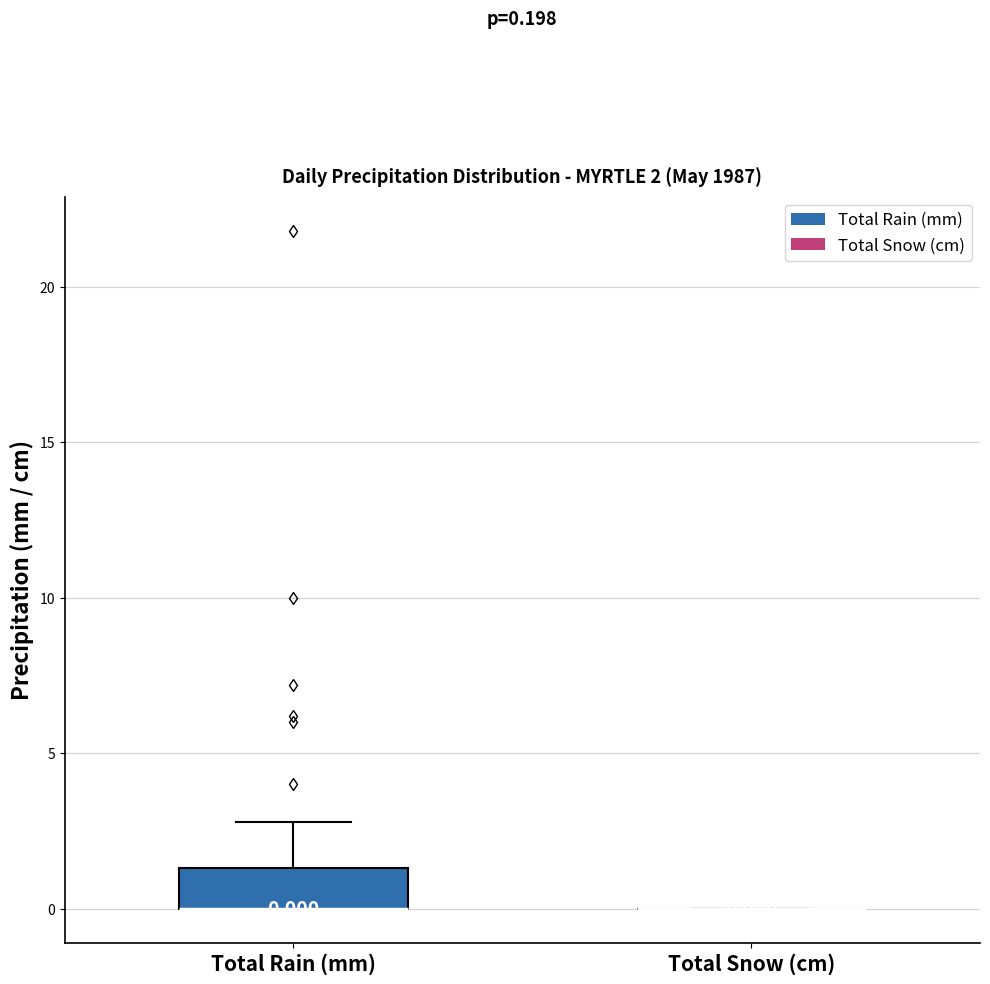

Comparing the boxes themselves (not the whiskers), which one is the tallest?

Total Rain (mm)